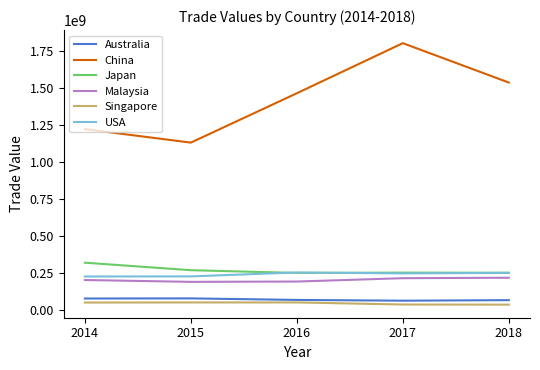

True or false: Singapore has more than 0 points higher than both neighbors.

True